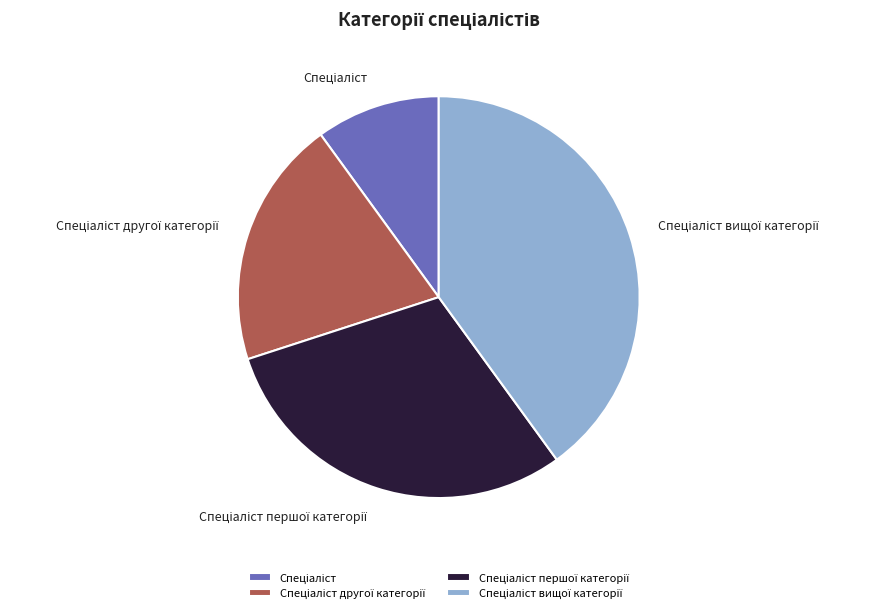

Is there any slice that represents more than half of the pie?

No